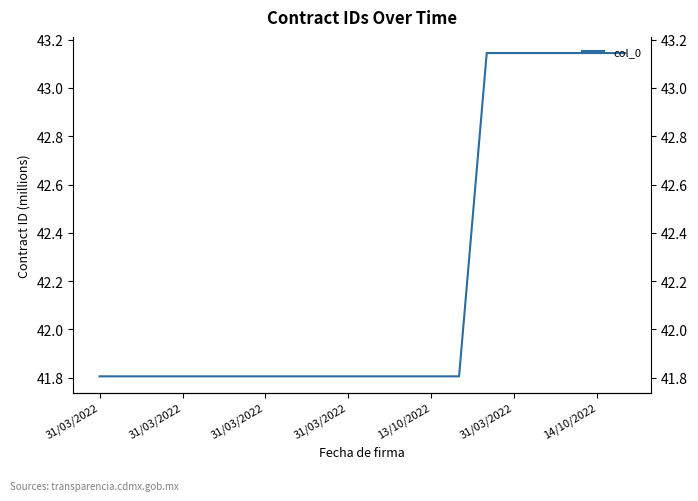

True or false: the data shows 41.8 at 31/03/2022.

True